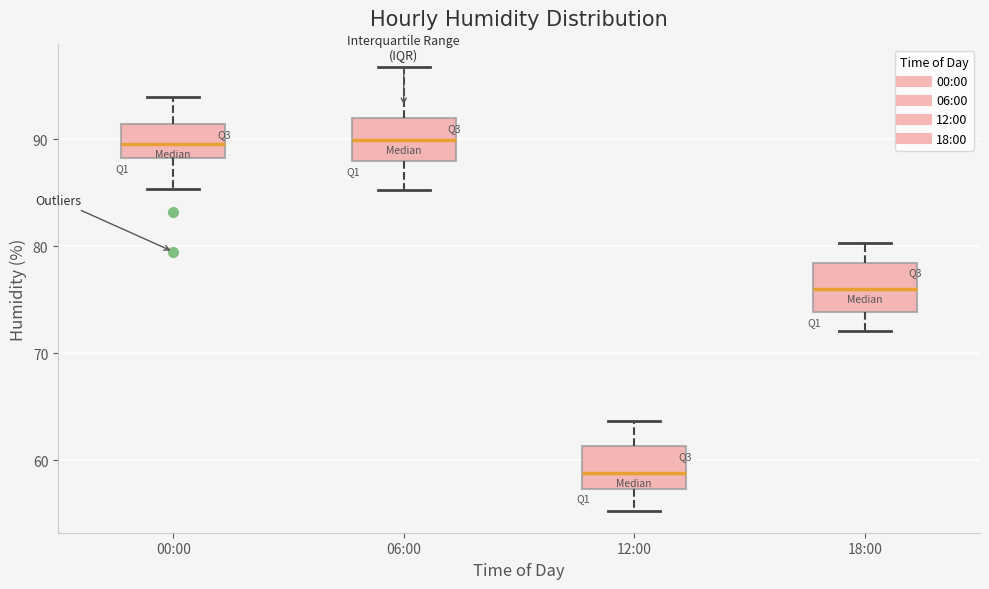

Where is the lower edge of the box for 12:00 on the y-axis? The values are not printed on the chart, so give them approximately, as read against the axis.

57